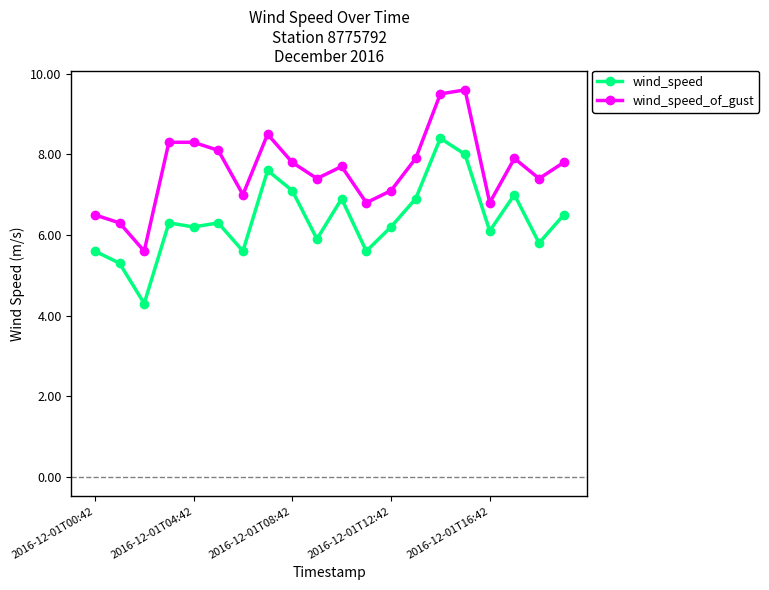

True or false: wind_speed and wind_speed_of_gust cross at least once.

False